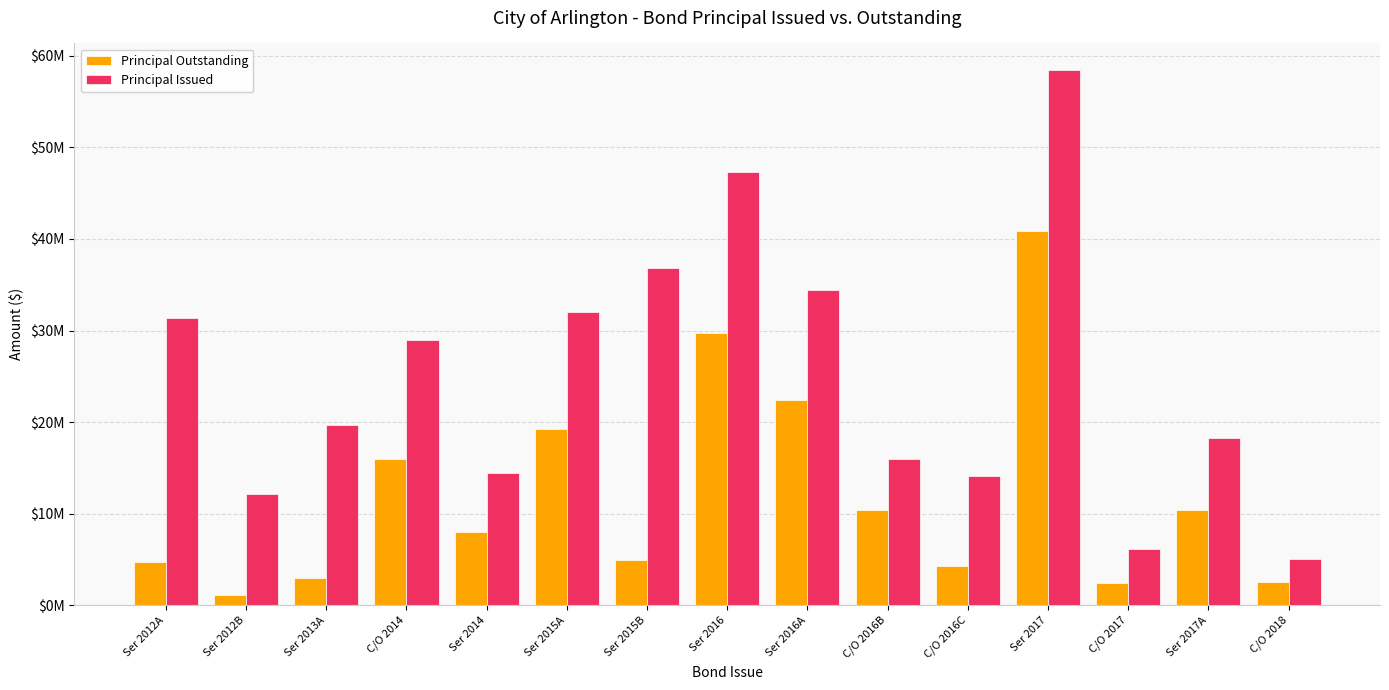

At Ser 2013A, list the series in order from smallest to largest.

Principal Outstanding, Principal Issued